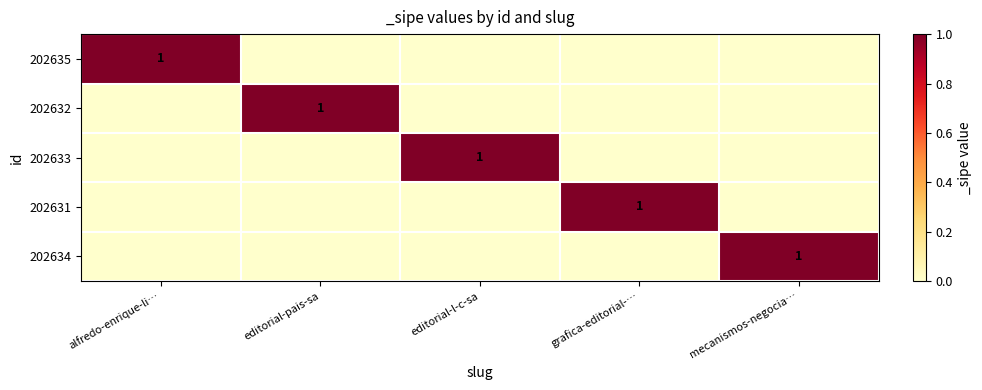

Is it true that 202634 equals 1 at mecanismos-negocia…?

True